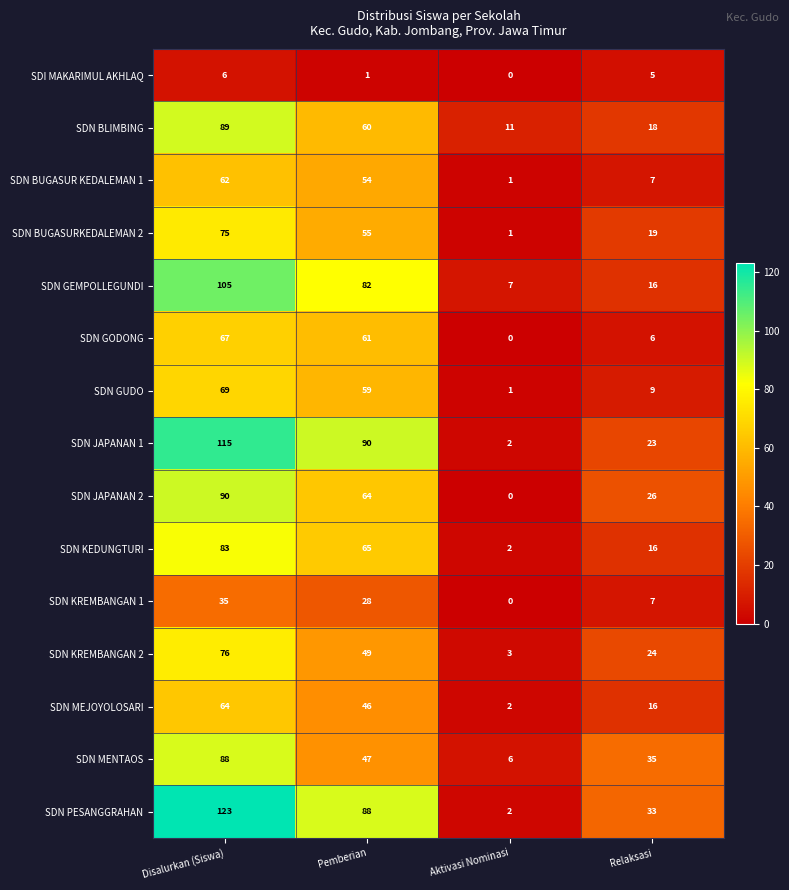

What is the total value across all series at Disalurkan (Siswa)?

1147